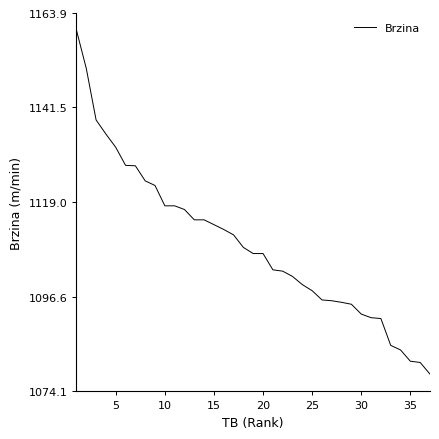

What is the maximum value shown in the chart?

1159.8